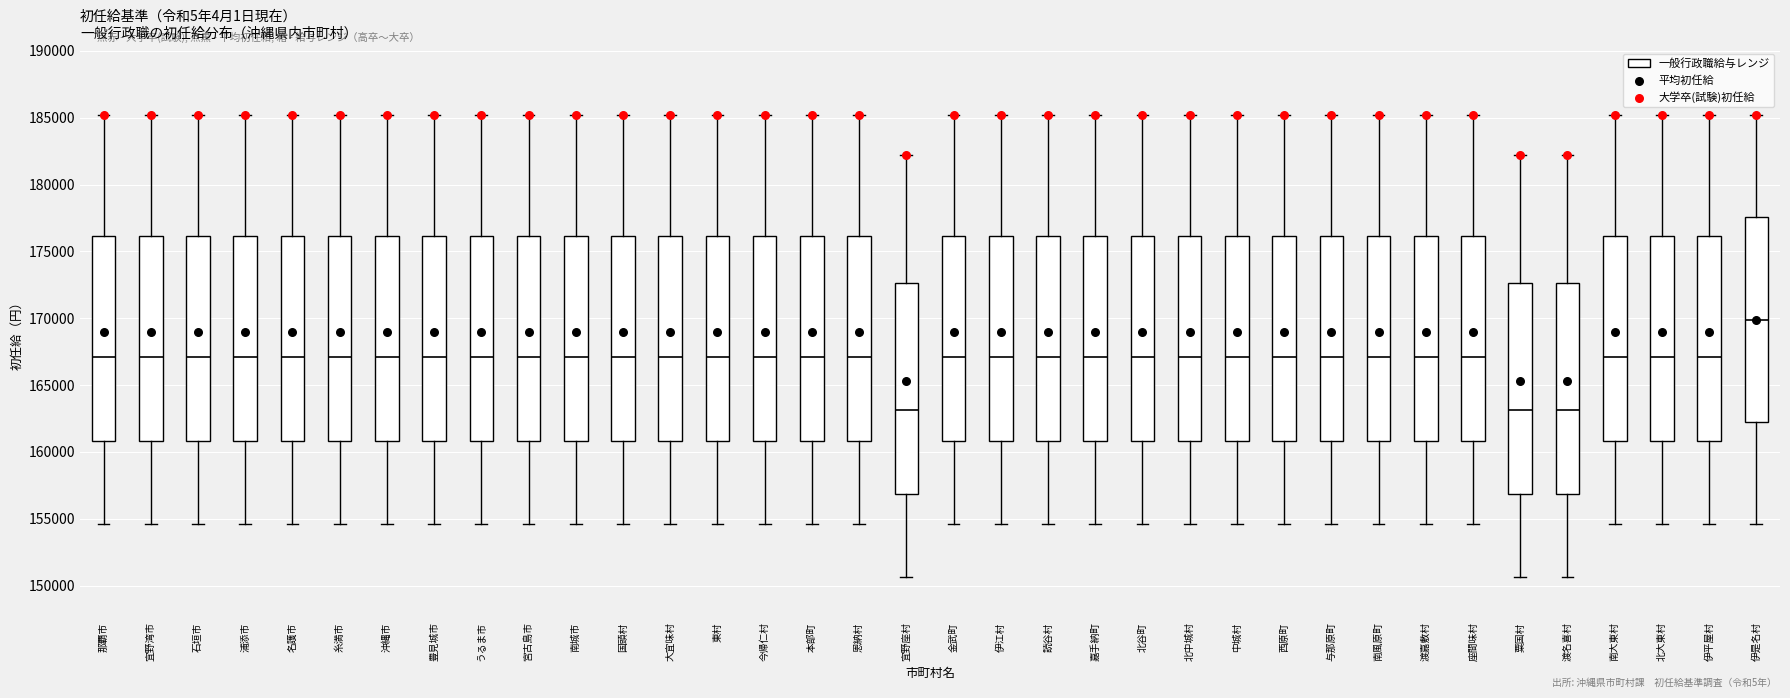

Which box has the highest median line?

伊是名村